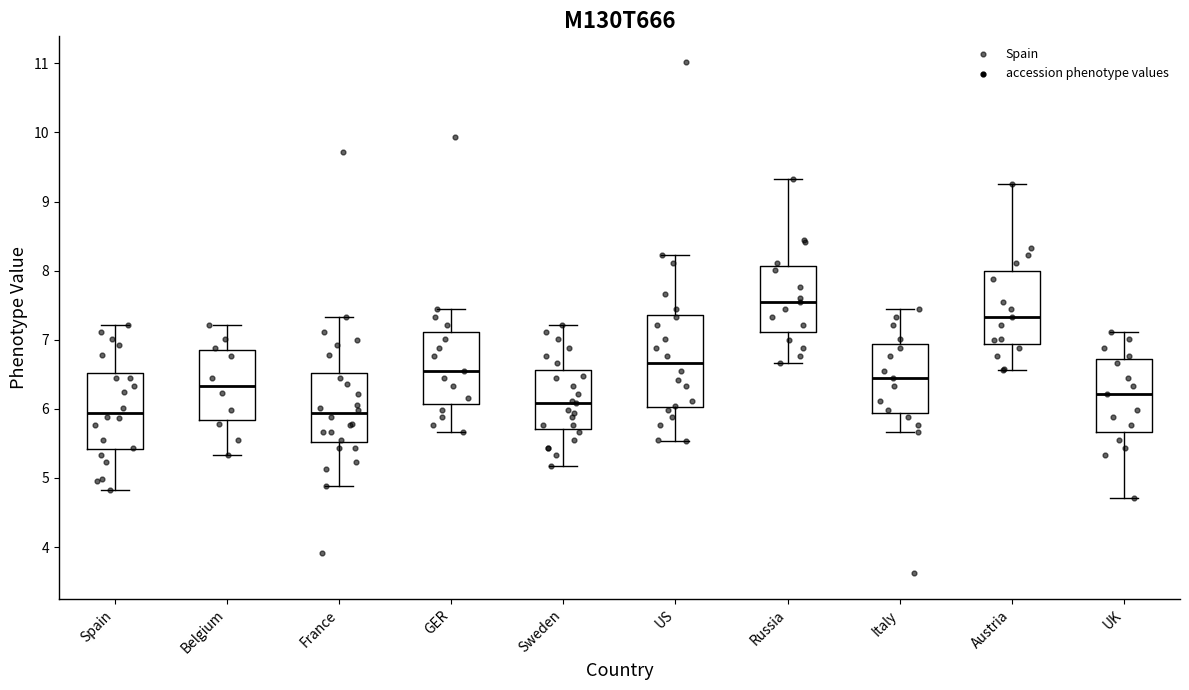

Which box is the tallest, from its lower edge to its upper edge?

US